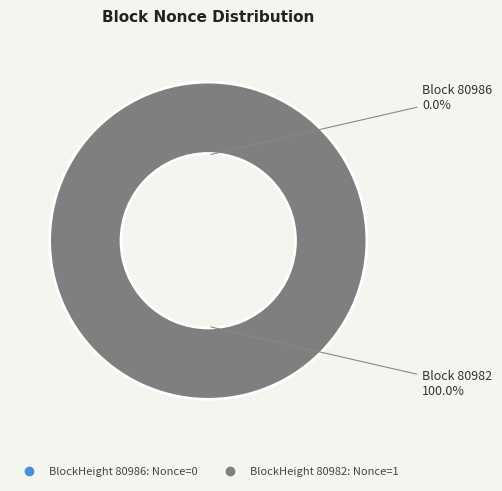

Combined, what portion of the pie is 80982 and 80986?

100.0%